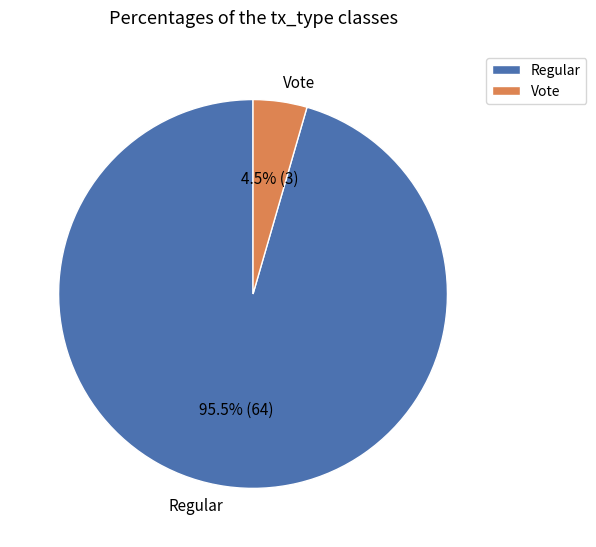

What is the smallest slice in the pie chart?

Vote